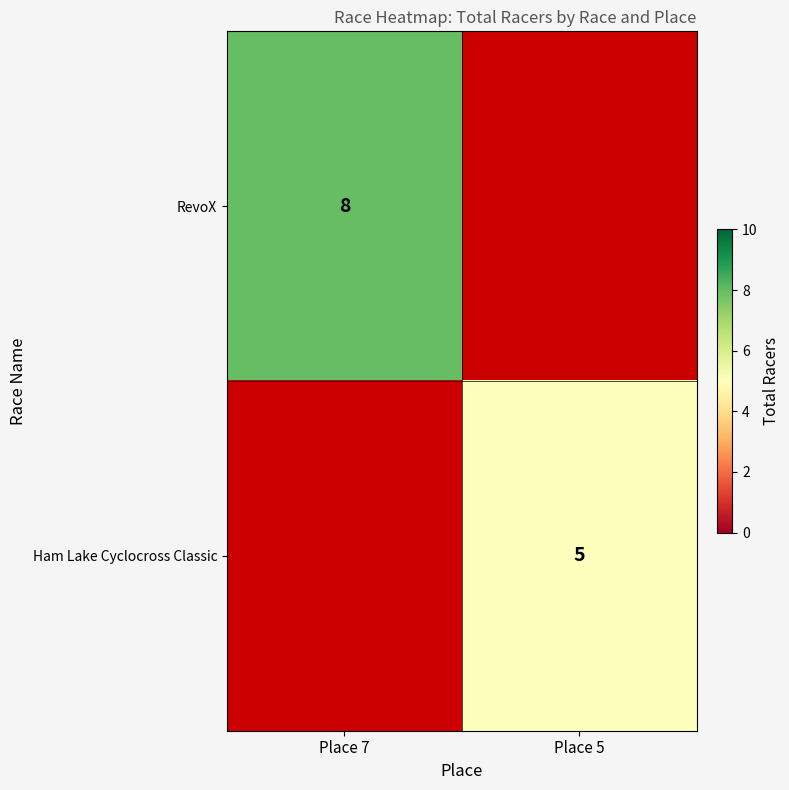

Is it true that RevoX equals 8 at Place 7?

True